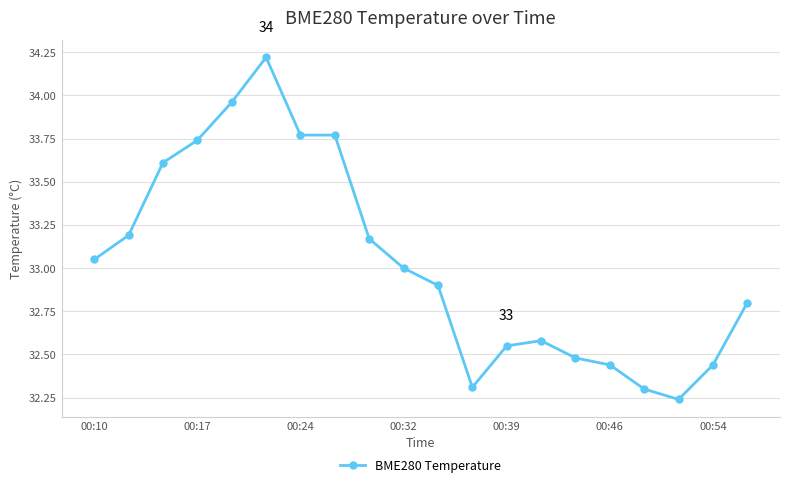

True or false: there are more than 0 points higher than both neighbors.

True